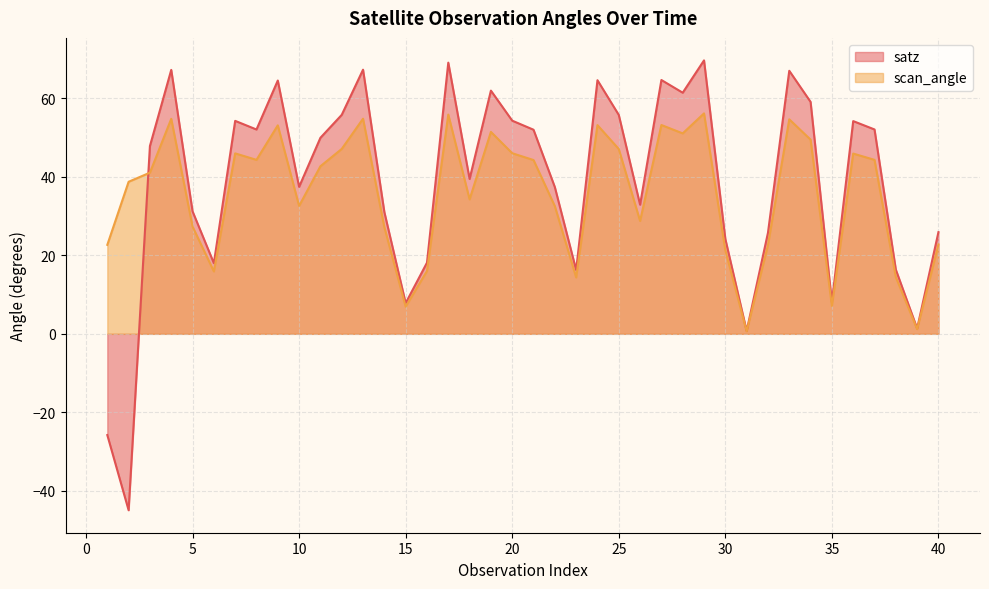

Between which two adjacent categories do scan_angle and satz first intersect?

2 and 3